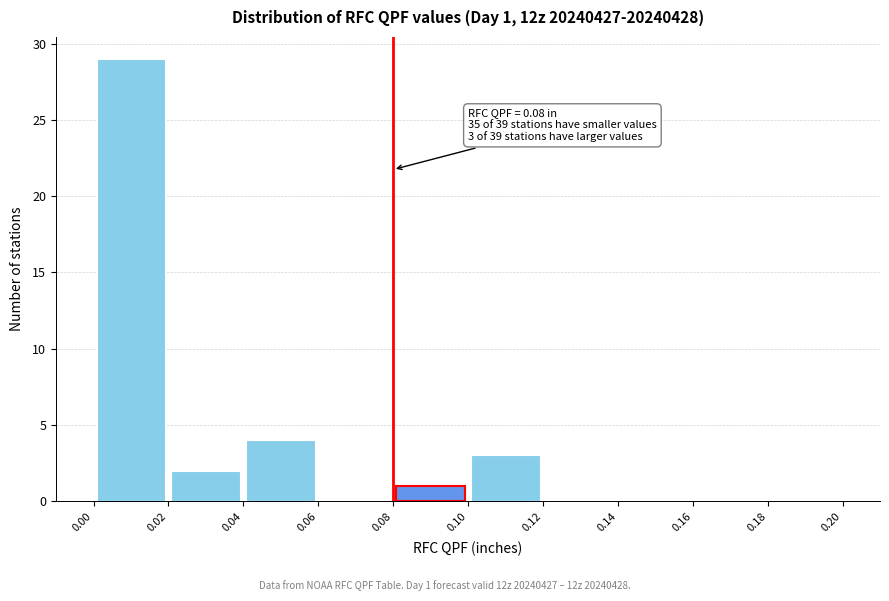

Which range on the x-axis has the tallest bar?

0.00 to 0.02